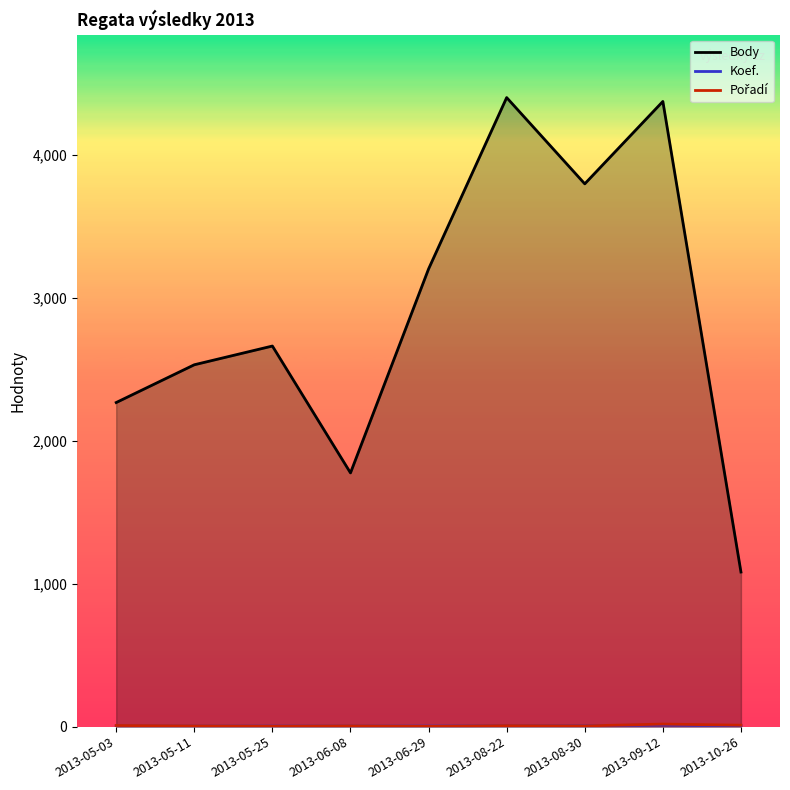

Which has a higher value, 2013-10-26 or 2013-05-11?

2013-05-11